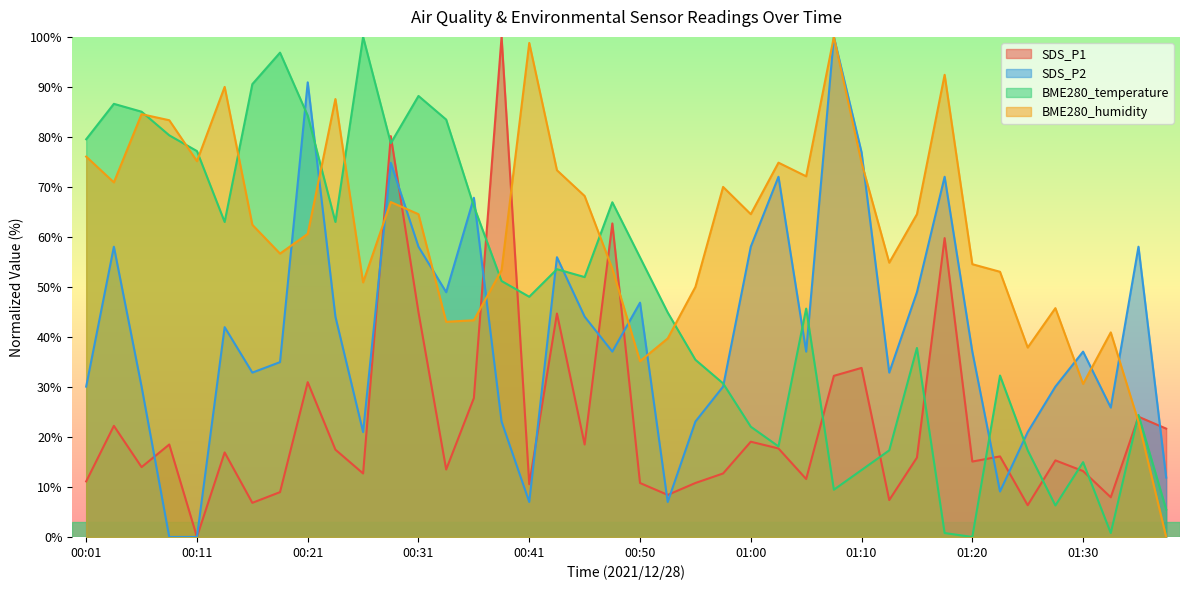

How many positive values does the BME280_temperature series have?

39